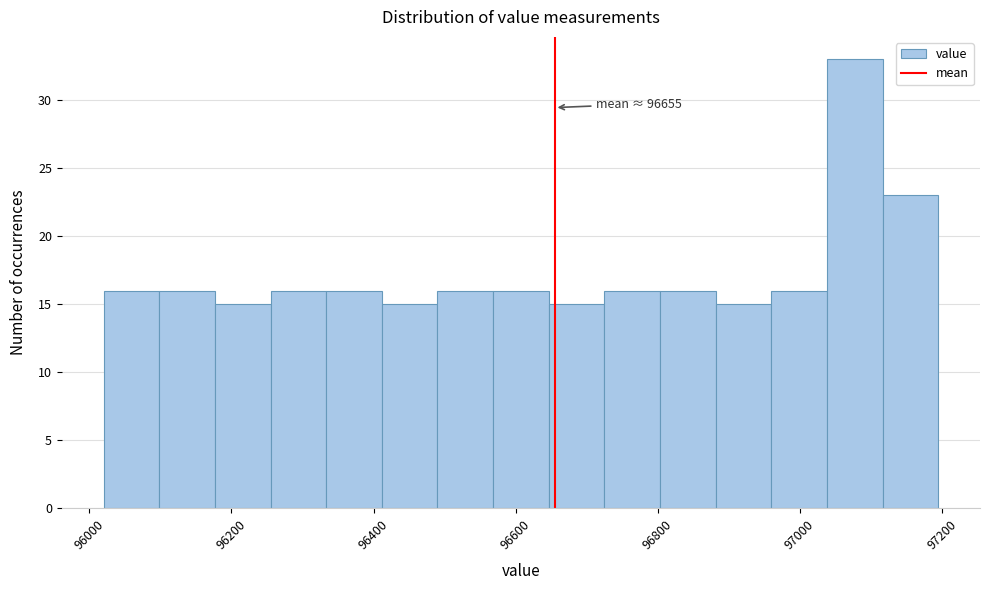

Around what value on the x-axis is the tallest bar? Give the approximate position of its centre, as read against the axis.

97080